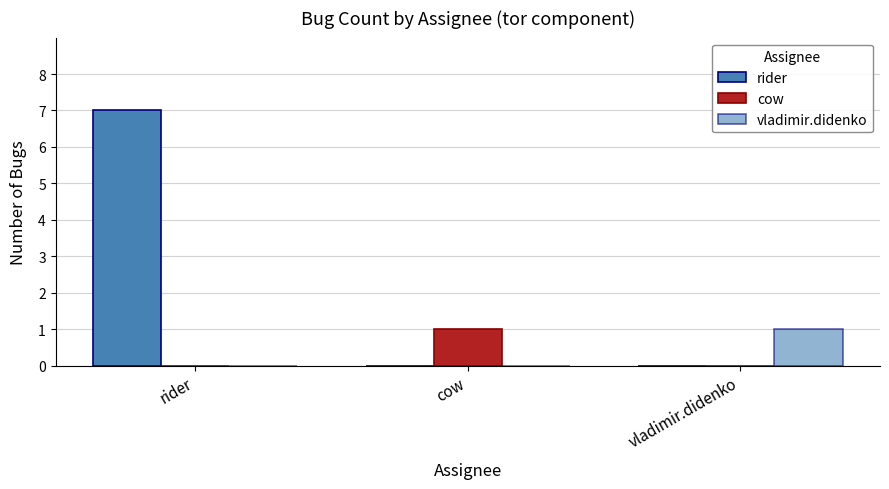

How many groups of bars are there?

3